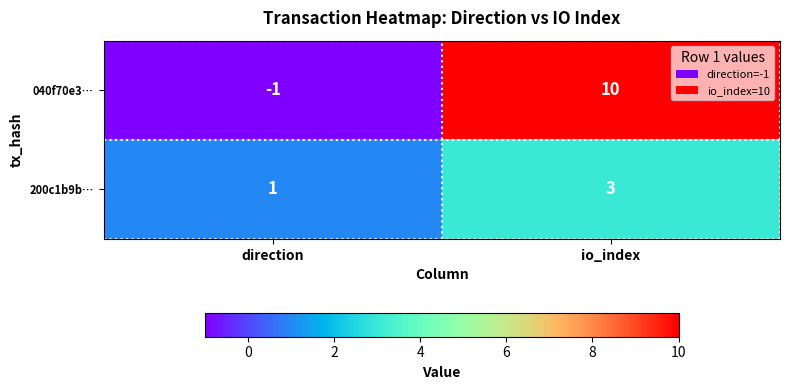

Is it true that 200c1b9b… equals 5 at io_index?

False